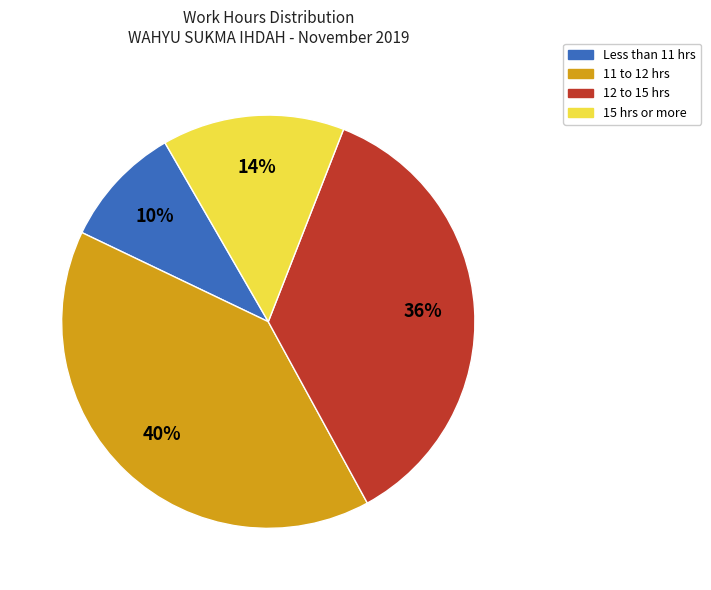

Is there a majority slice in this chart?

No